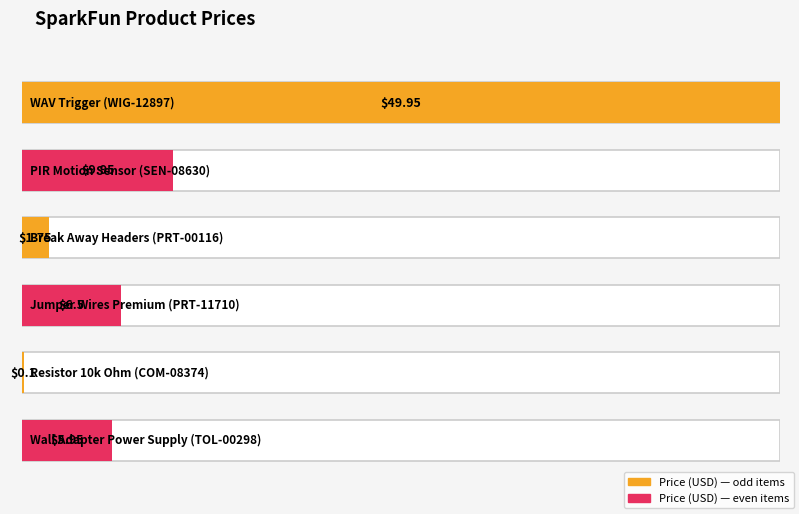

Reading left to right, transcribe all the data shown in this chart.

WIG-12897=50.0	SEN-08630=9.9	PRT-00116=1.8	PRT-11710=6.5	COM-08374=0.1	TOL-00298=6.0